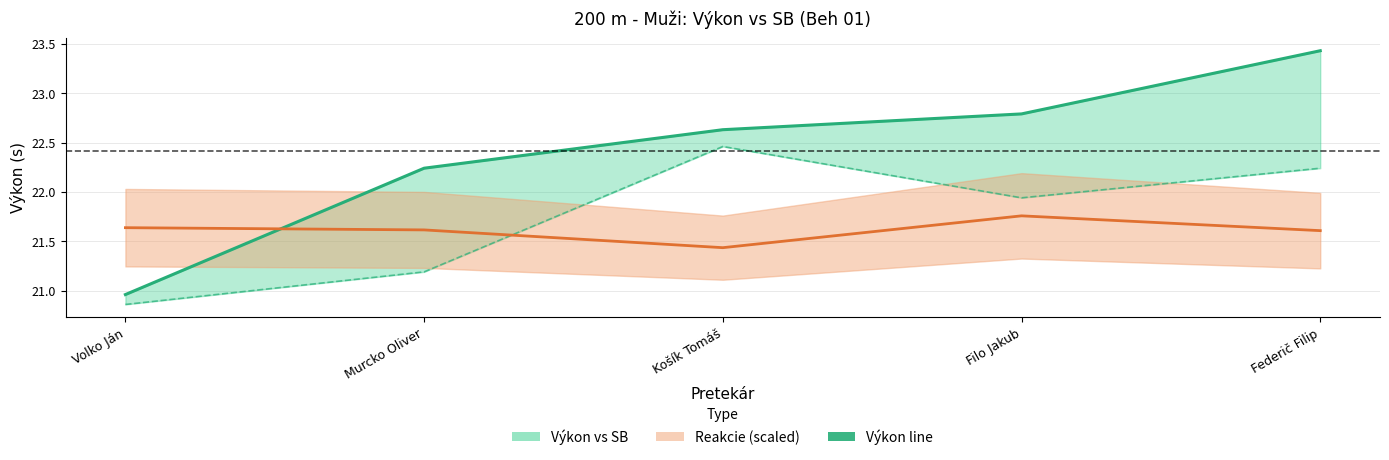

What is the sum of all Výkon values?

112.0